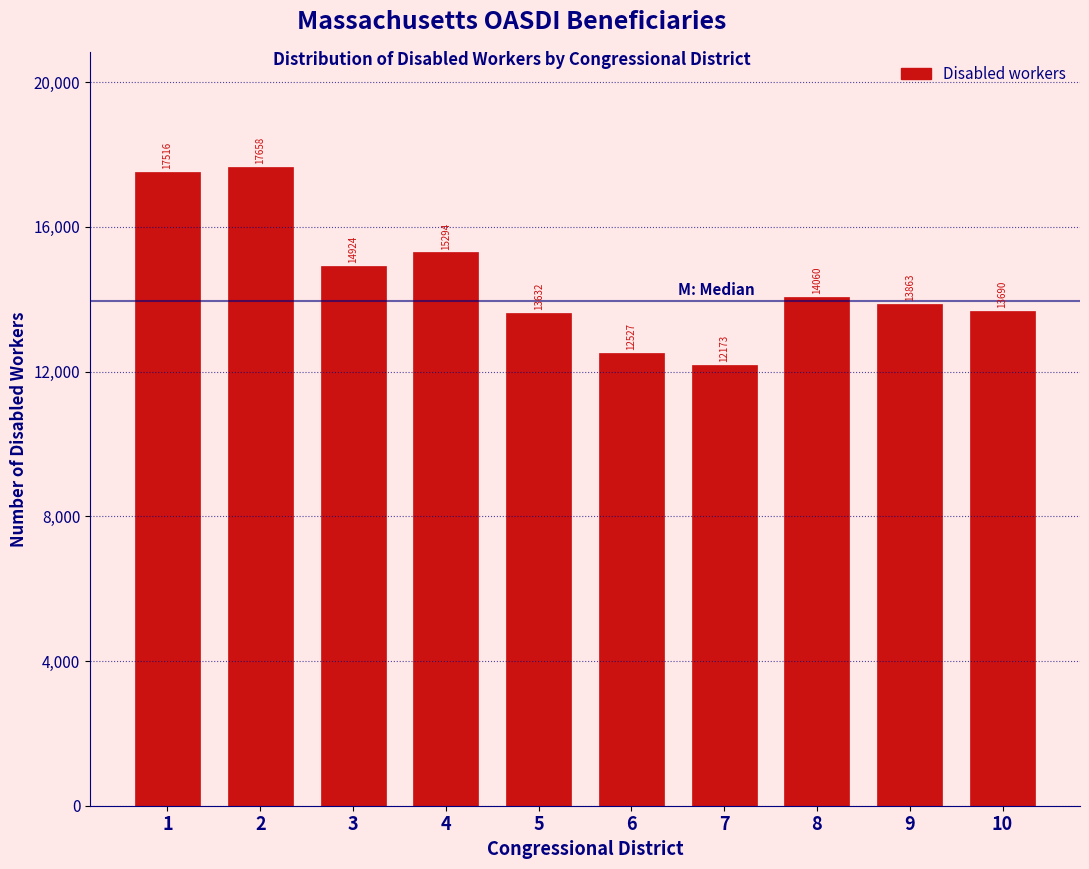

Reading left to right, list all the values displayed in this chart.

17516	17658	14924	15294	13632	12527	12173	14060	13863	13690